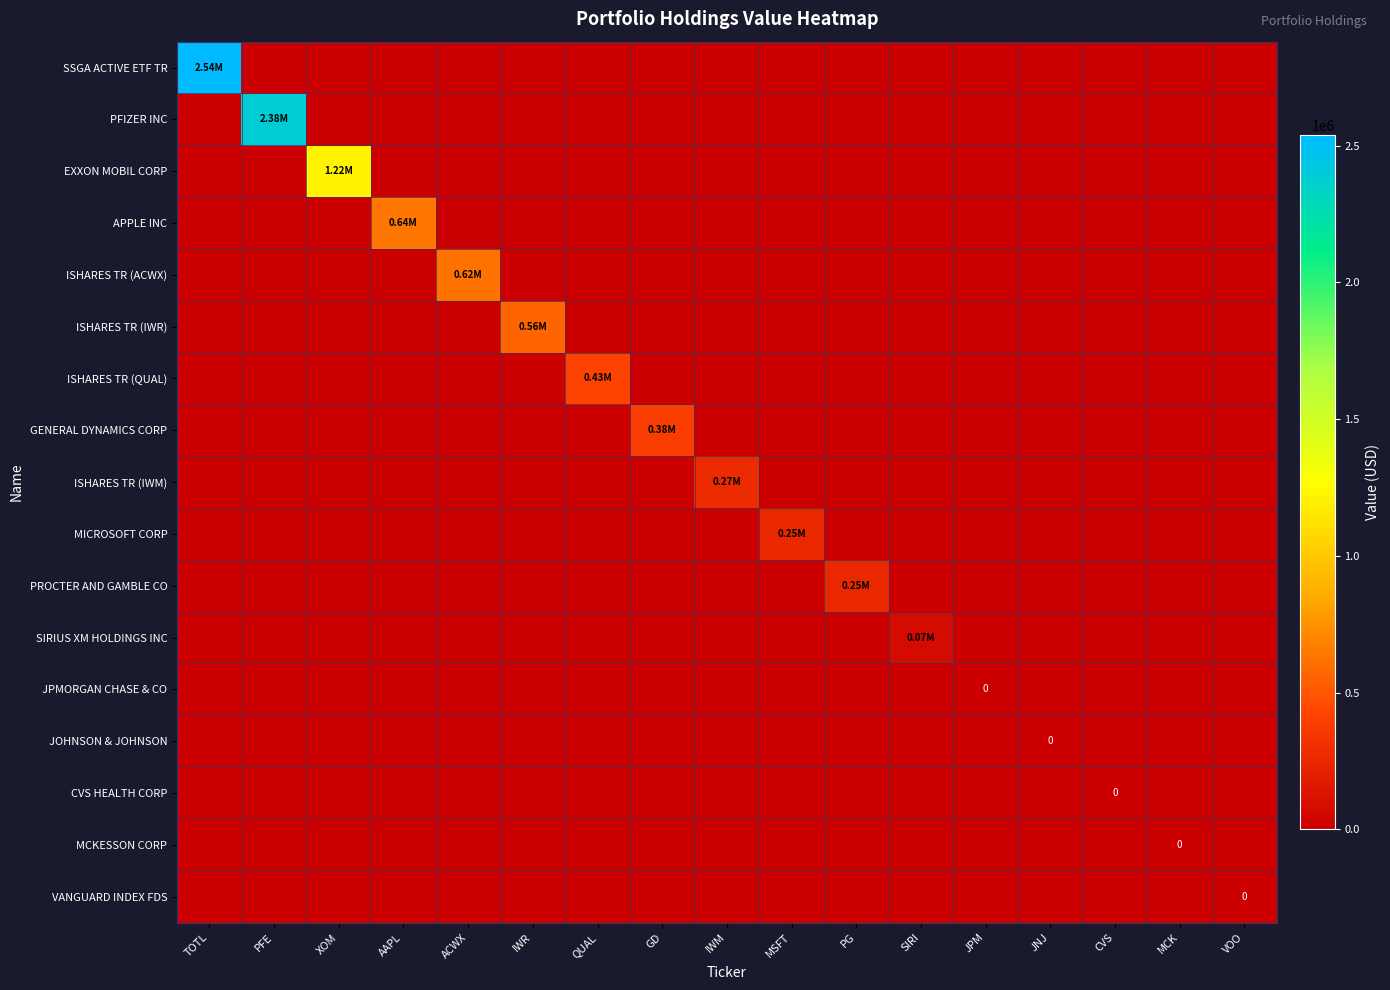

At which label does CVS HEALTH CORP reach its minimum?

TOTL